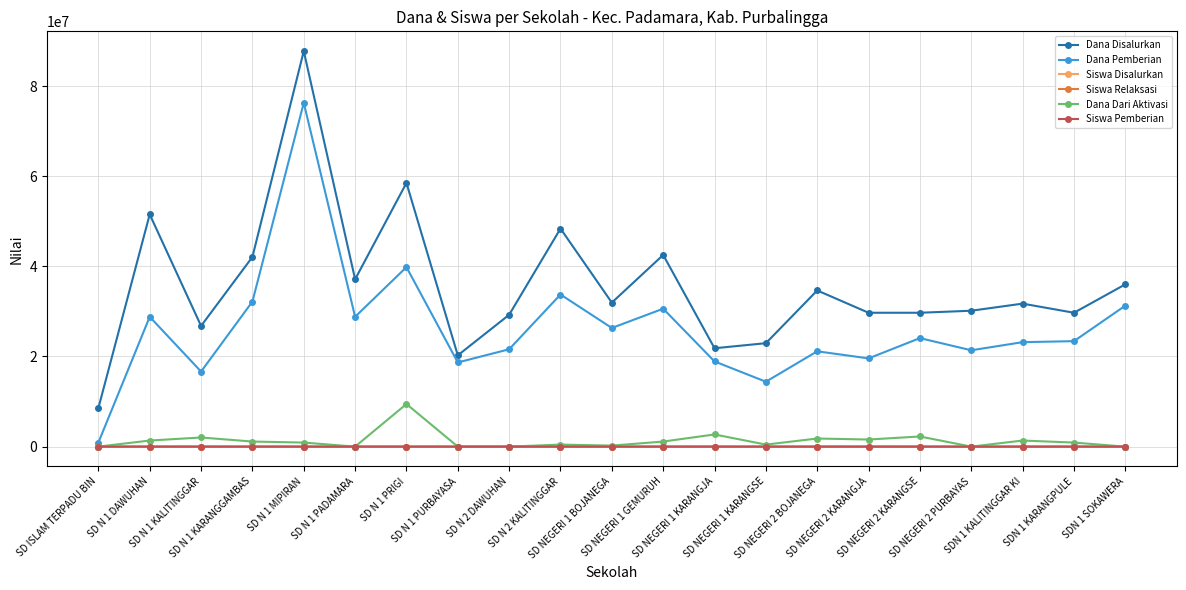

True or false: Dana Disalurkan and Dana Dari Aktivasi cross at least once.

False